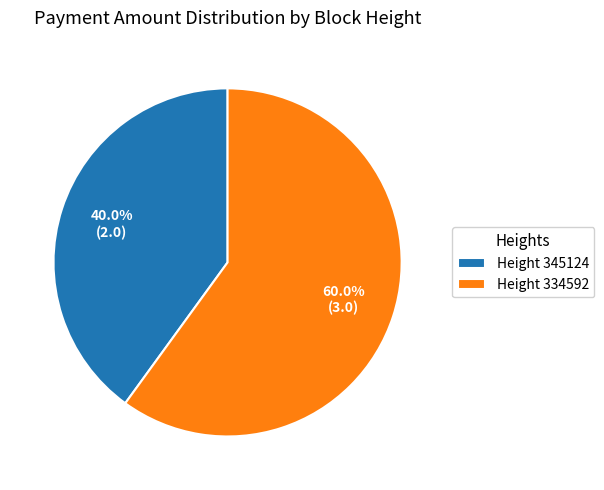

Approximately how many times larger is the value at Height 345124 compared to Height 334592?

0.7